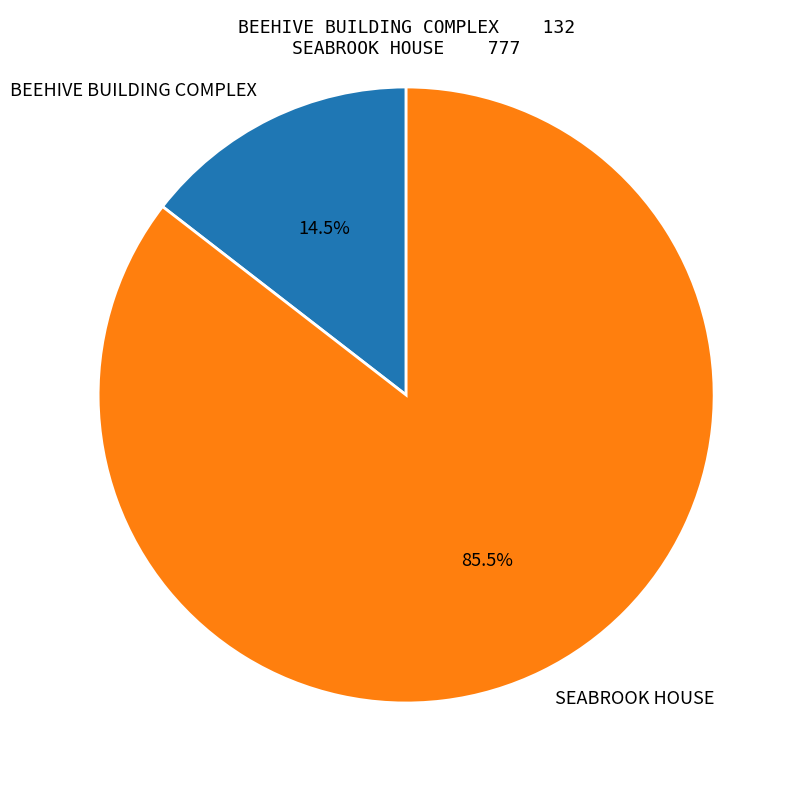

Does SEABROOK HOUSE account for over 50% of the chart?

Yes